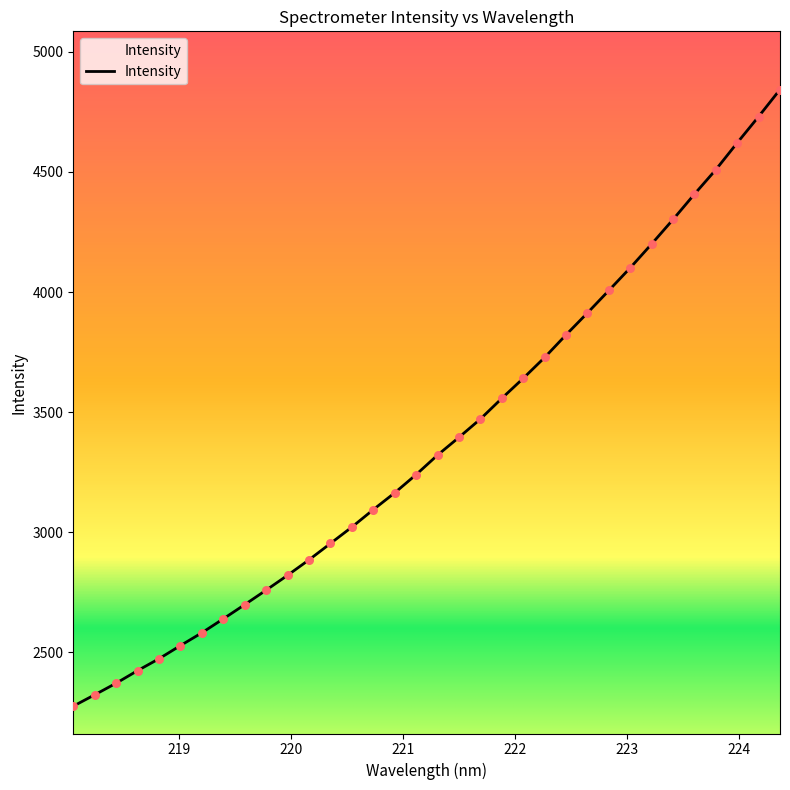

What is the difference between the maximum and minimum values?

2566.3